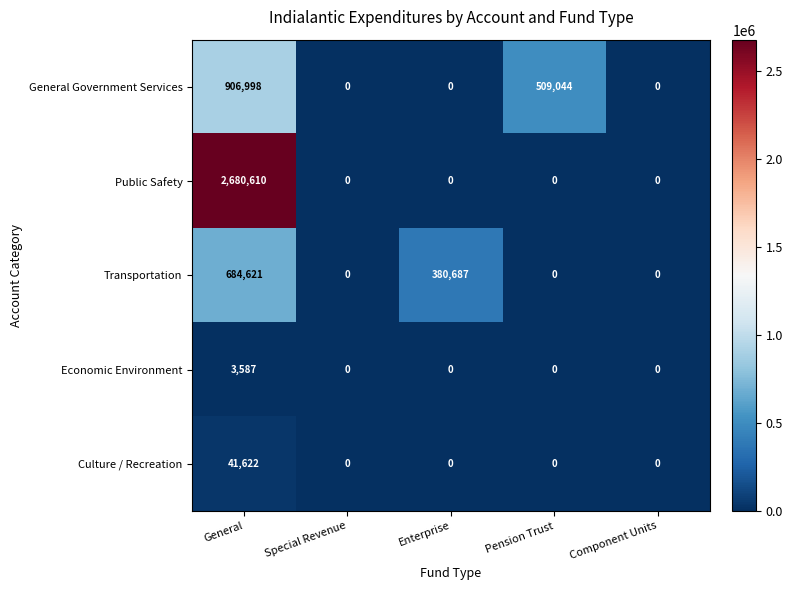

Count the General Government Services values in the range 0 to 509044.

4